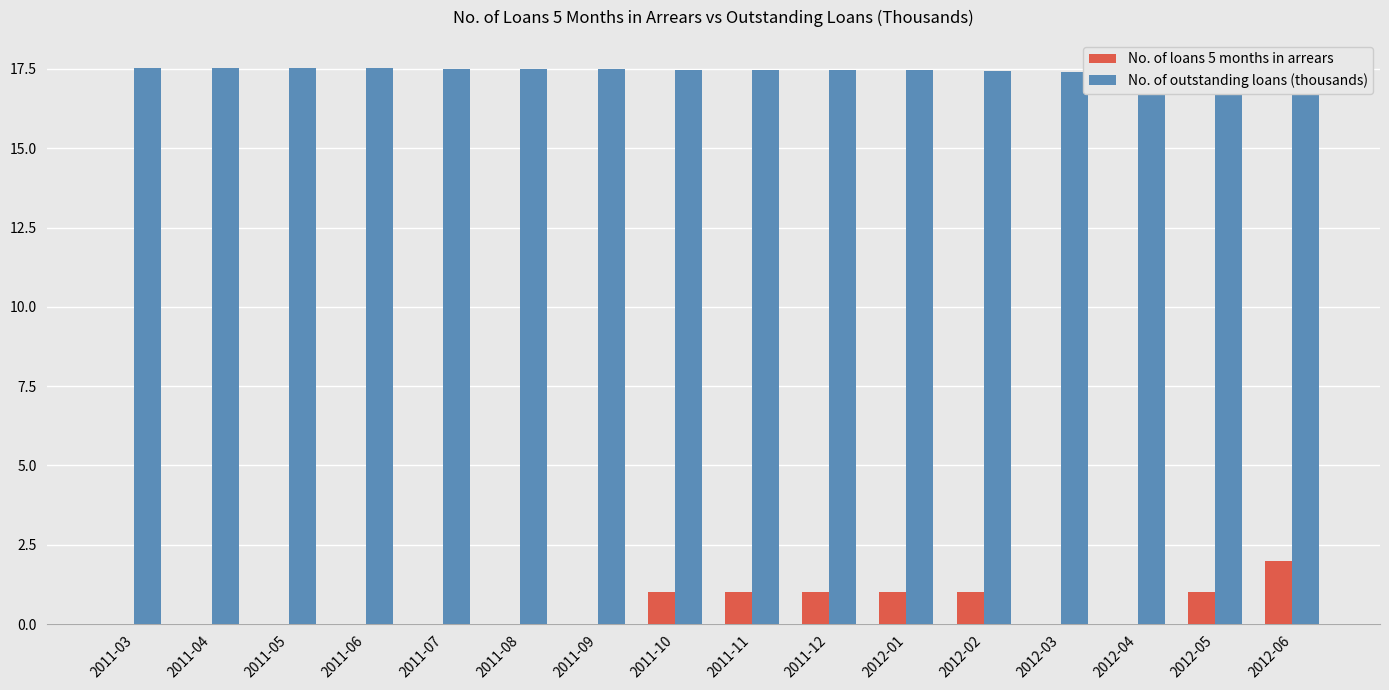

What position from the right is 2011-08?

11